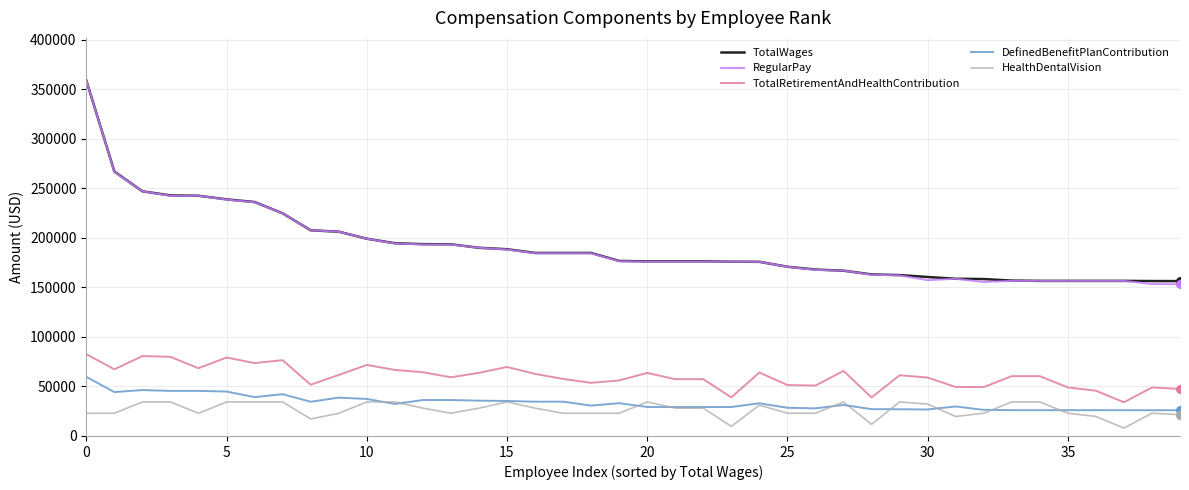

At how many categories does at least one series exceed 316324?

1